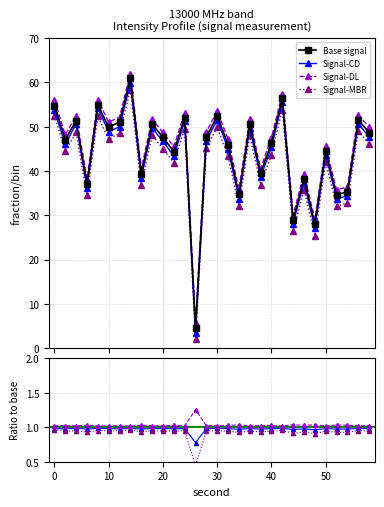

Reading right to left, list all the values displayed in this chart.

Base signal: 48.7	51.6	35.3	34.6	44.6	28.1	38.3	29.0	56.5	46.3	39.6	50.6	34.7	46.0	52.4	47.7	4.5	52.1	44.4	47.6	50.6	39.4	60.9	51.1	49.9	55.0	37.1	51.4	47.1	54.8
Signal-CD: 1.0	1.0	1.0	1.0	1.0	1.0	1.0	1.0	1.0	1.0	1.0	1.0	1.0	1.0	1.0	1.0	0.8	1.0	1.0	1.0	1.0	1.0	1.0	1.0	1.0	1.0	1.0	1.0	1.0	1.0
Signal-DL: 1.0	1.0	1.0	1.0	1.0	1.0	1.0	1.0	1.0	1.0	1.0	1.0	1.0	1.0	1.0	1.0	1.3	1.0	1.0	1.0	1.0	1.0	1.0	1.0	1.0	1.0	1.0	1.0	1.0	1.0
Signal-MBR: 0.9	1.0	0.9	0.9	0.9	0.9	0.9	0.9	1.0	0.9	0.9	0.9	0.9	0.9	1.0	0.9	0.4	1.0	0.9	0.9	0.9	0.9	1.0	1.0	0.9	1.0	0.9	0.9	0.9	1.0